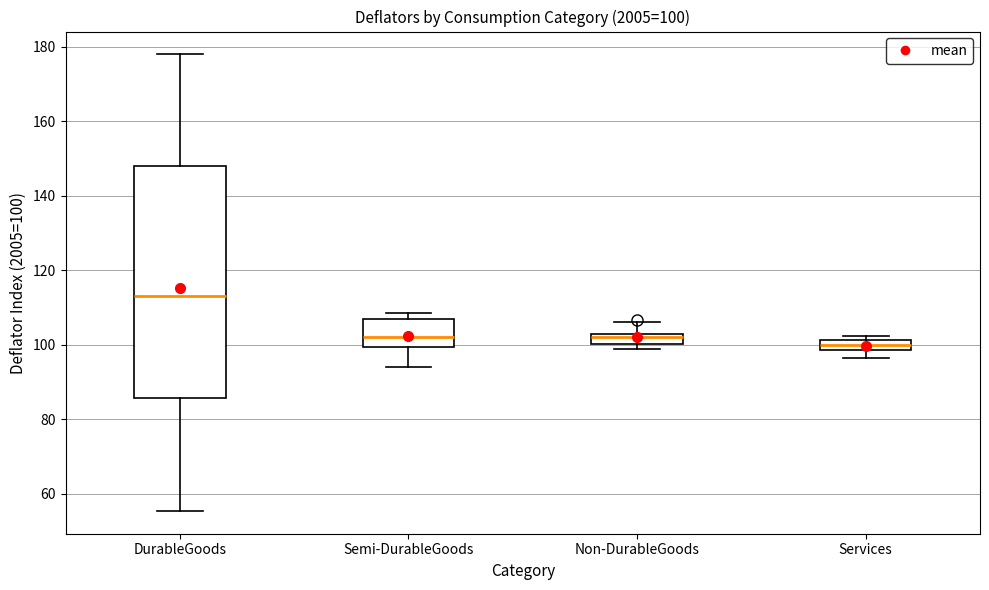

Which box is the tallest, from its lower edge to its upper edge?

DurableGoods